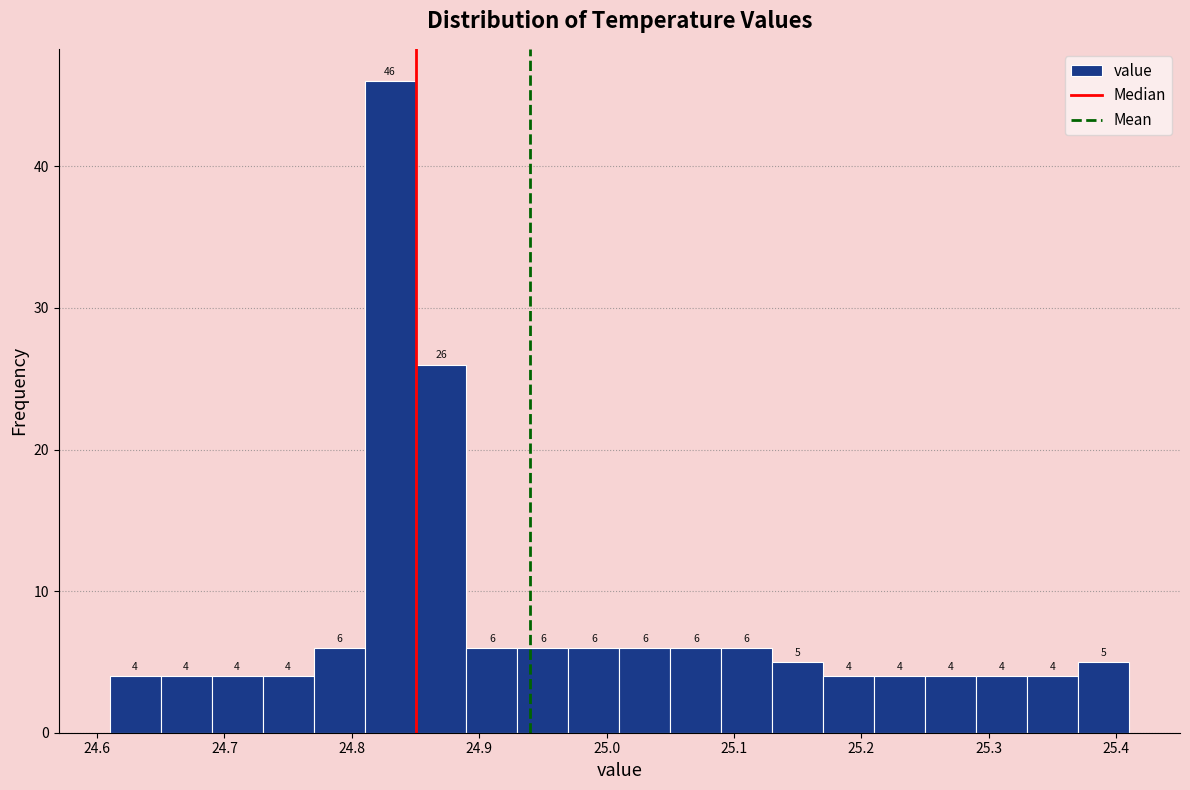

Reading left to right, list every bar in this chart as the range it spans on the x-axis followed by its height.

24.61 to 24.65: 4
24.65 to 24.69: 4
24.69 to 24.73: 4
24.73 to 24.77: 4
24.77 to 24.81: 6
24.81 to 24.85: 46
24.85 to 24.89: 26
24.89 to 24.93: 6
24.93 to 24.97: 6
24.97 to 25.01: 6
25.01 to 25.05: 6
25.05 to 25.09: 6
25.09 to 25.13: 6
25.13 to 25.17: 5
25.17 to 25.21: 4
25.21 to 25.25: 4
25.25 to 25.29: 4
25.29 to 25.33: 4
25.33 to 25.37: 4
25.37 to 25.41: 5